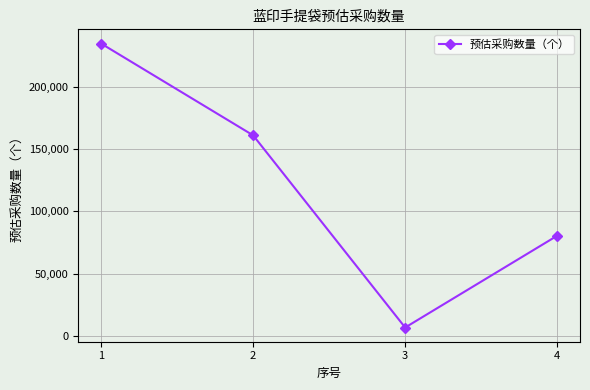

What is the sum of all values?

483000